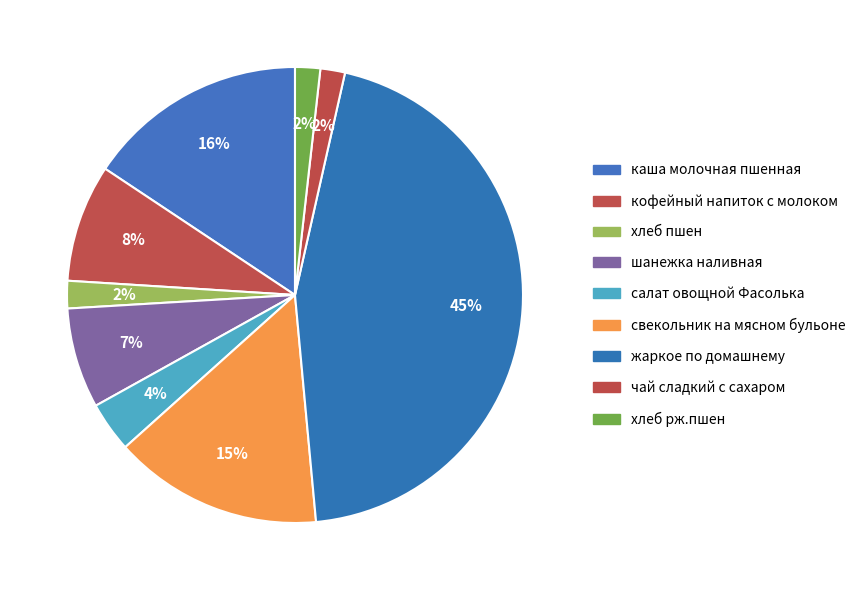

Which category has the biggest portion of the pie?

жаркое по домашнему